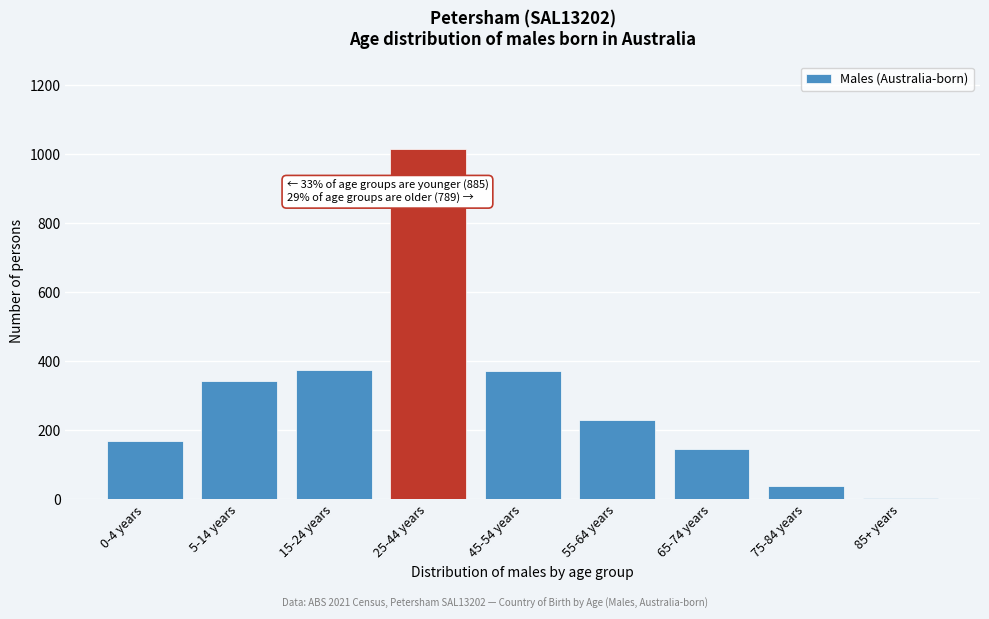

What is the sum of all values?

2689